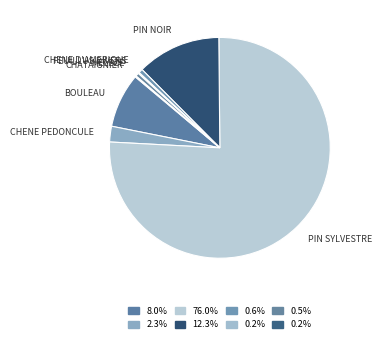

Which slice represents more than half of the pie?

PIN SYLVESTRE